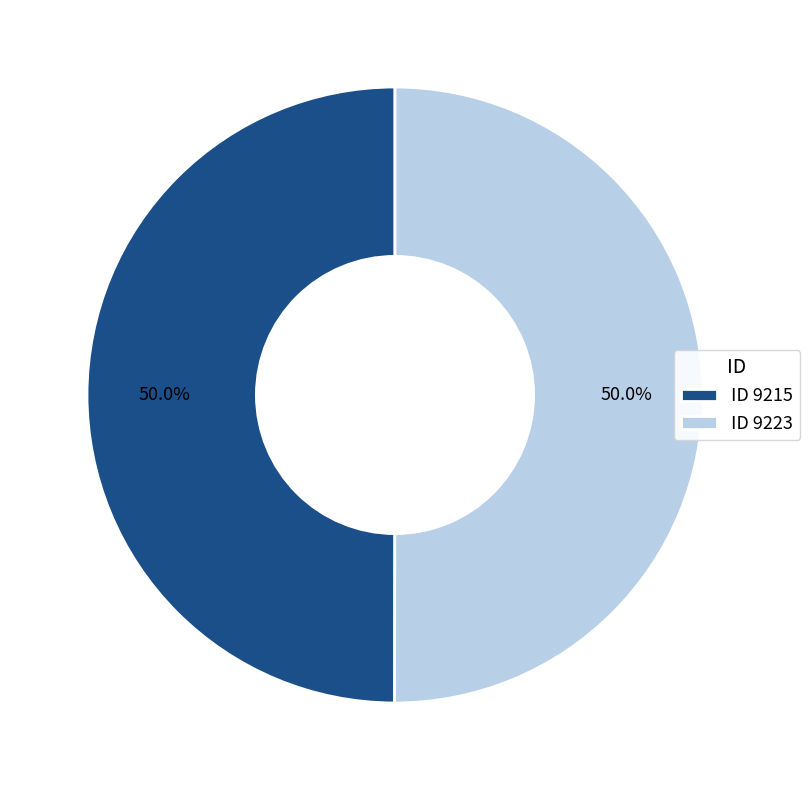

What percentage is NOT represented by ID 9215?

50.0%